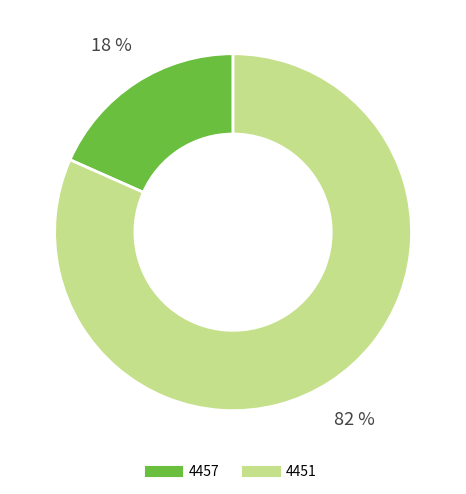

Do 4451 and 4457 together represent more than half of the pie?

Yes